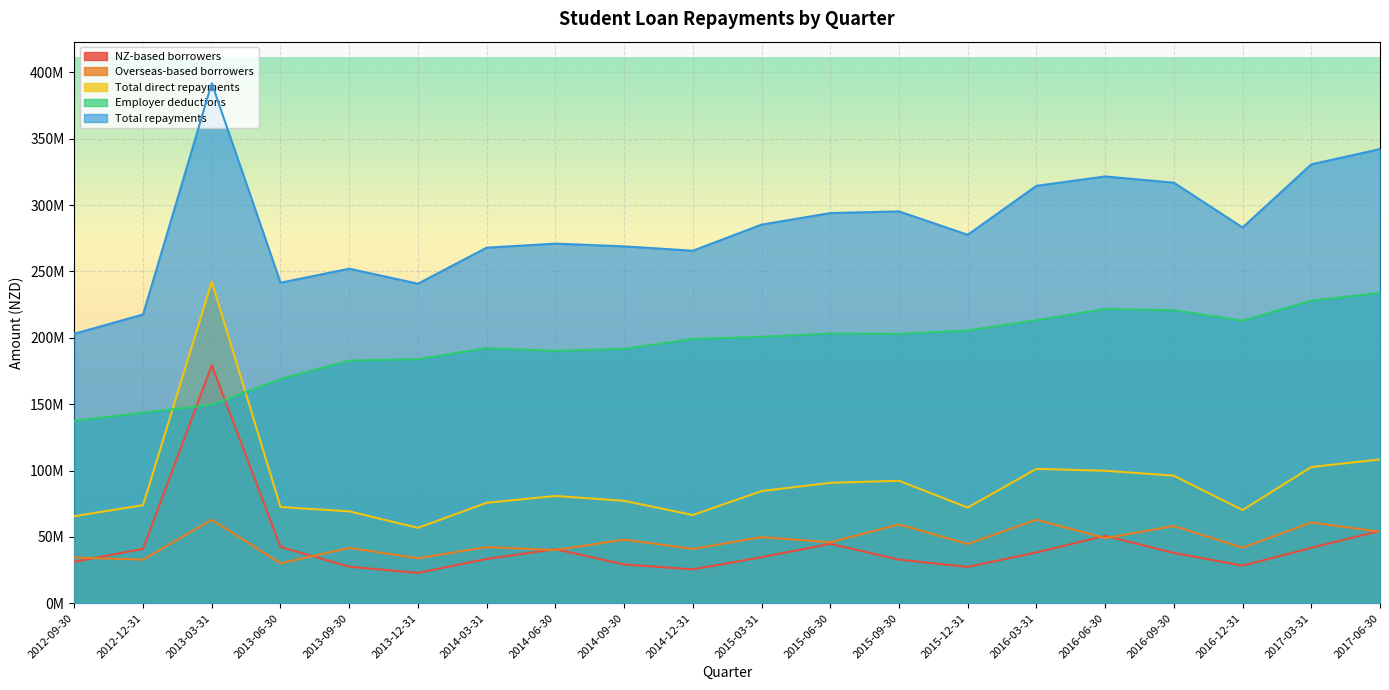

Which series ends up on top after the final intersection of Employer deductions and NZ-based borrowers?

Employer deductions